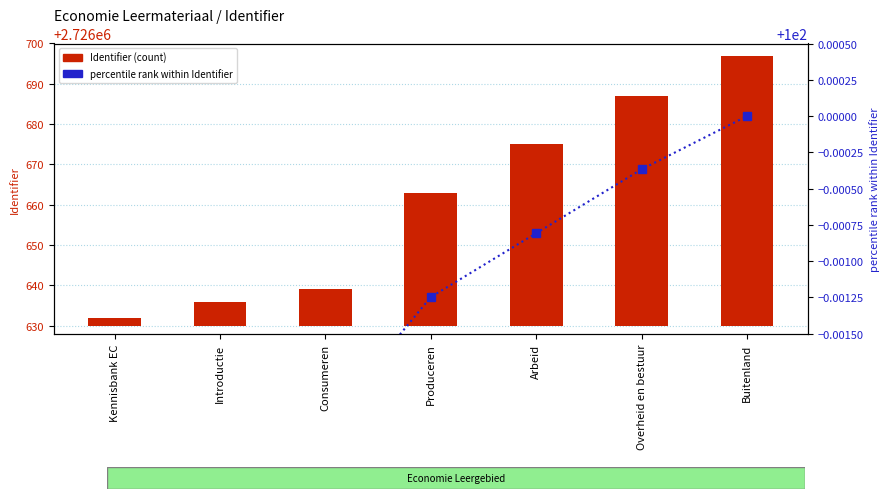

Which series has the widest spread of values?

Identifier